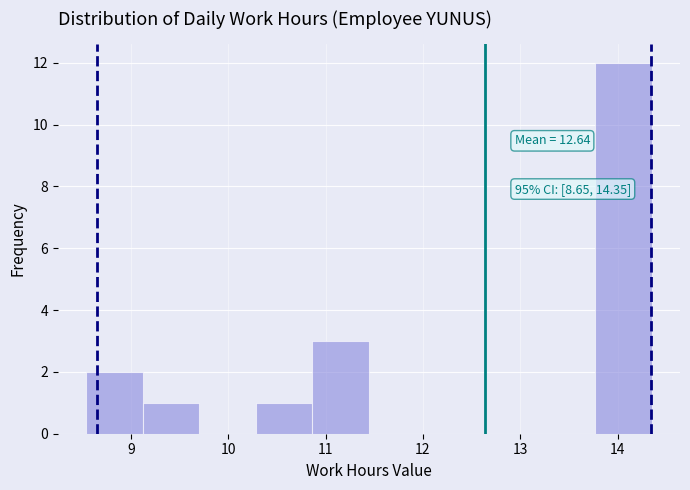

Over which range of the x-axis is the bar tallest?

13.8 to 14.4